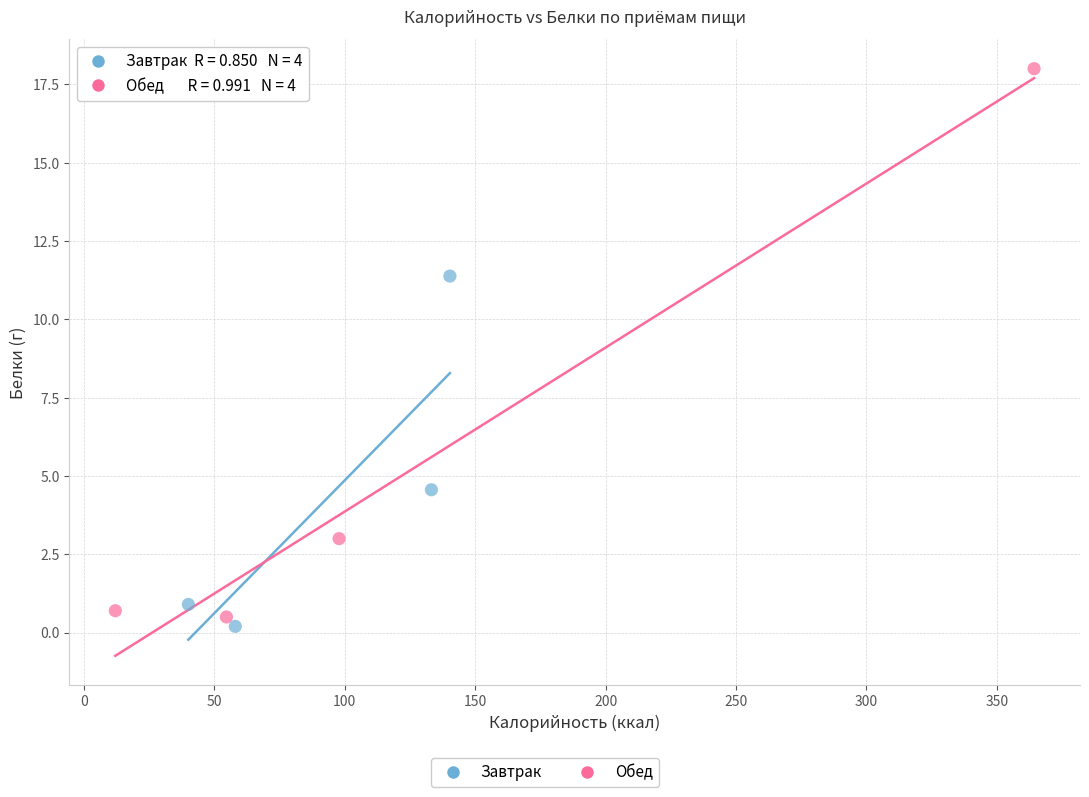

Which series contains the highest Y value?

Обед